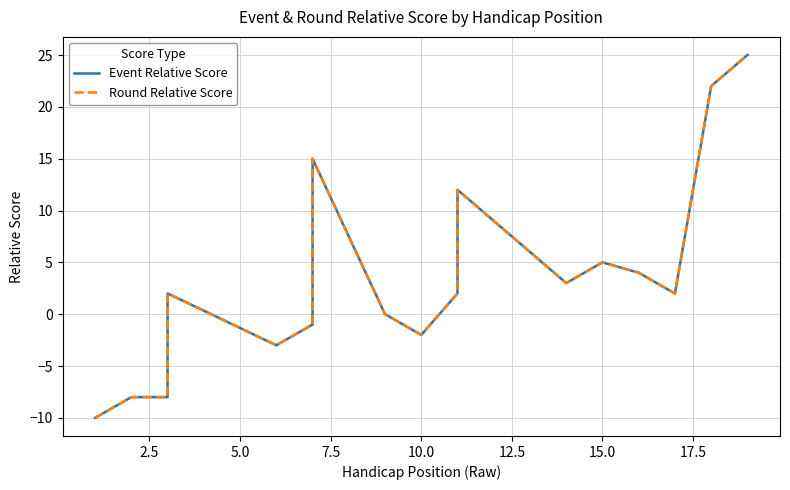

Reading left to right, extract all data points from this chart.

Event Relative Score: -10	-8	-8	-4	2	-3	-1	15	0	-2	2	3	12	3	5	4	2	22	25
Round Relative Score: -10	-8	-8	-4	2	-3	-1	15	0	-2	2	3	12	3	5	4	2	22	25